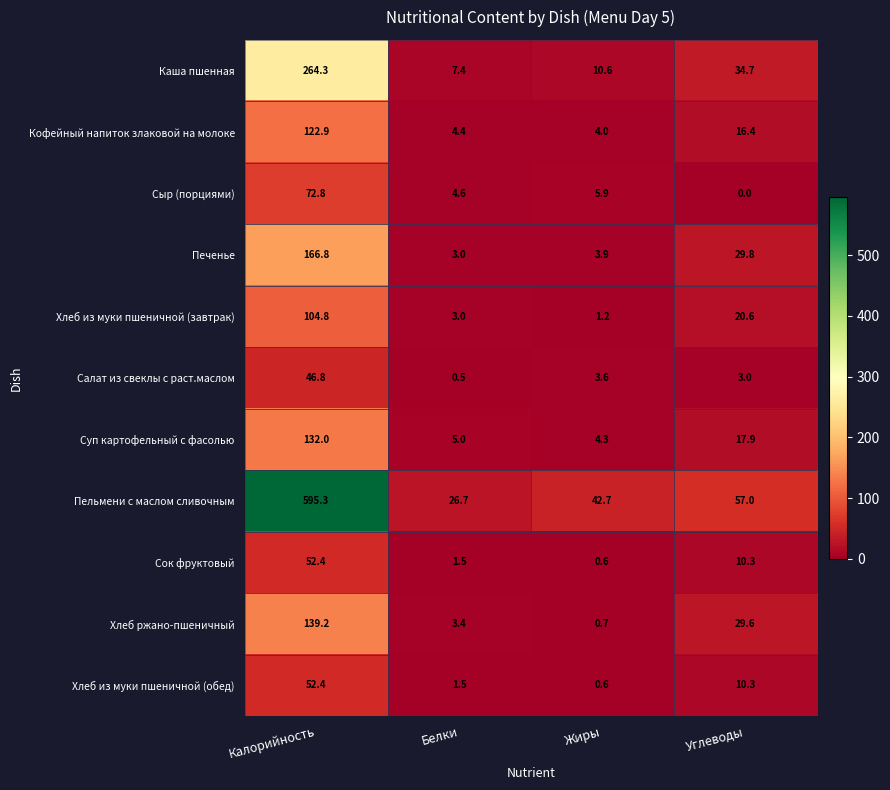

True or false: Хлеб ржано-пшеничный has a value of 139.2 at Калорийность.

True